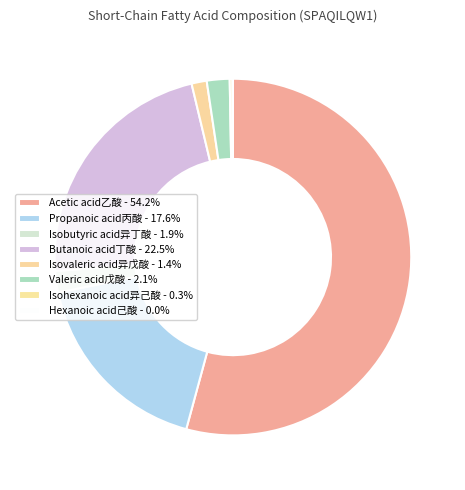

To the nearest percent, what percentage of the pie is Valeric acid戊酸?

2%